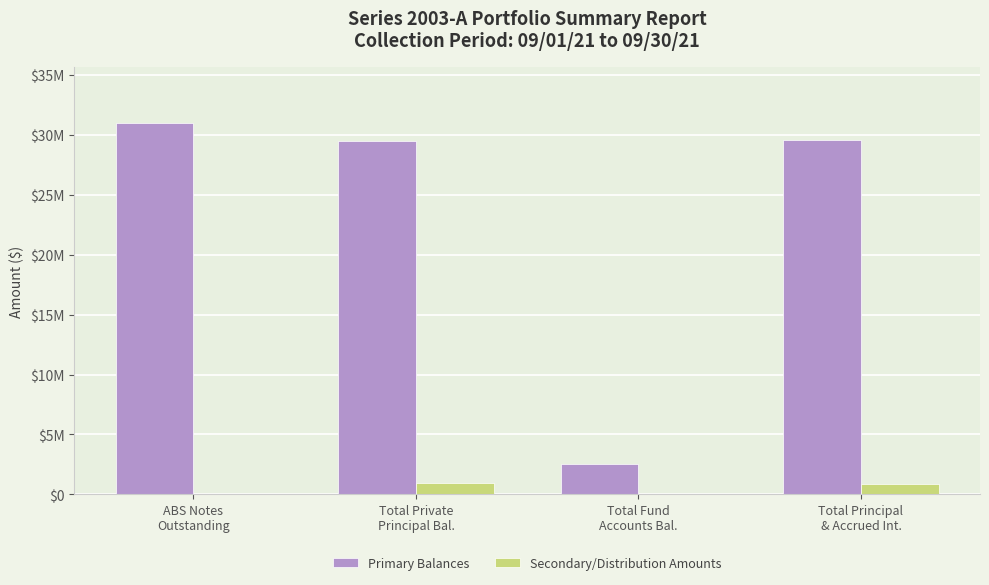

Rank the series at Total Private
Principal Bal. from lowest to highest value.

Secondary/Distribution Amounts, Primary Balances